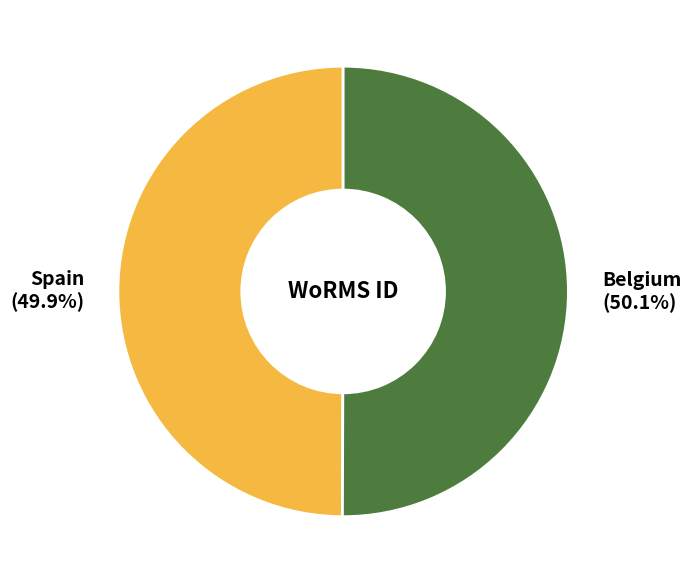

To the nearest percent, what portion does Spain represent?

50%